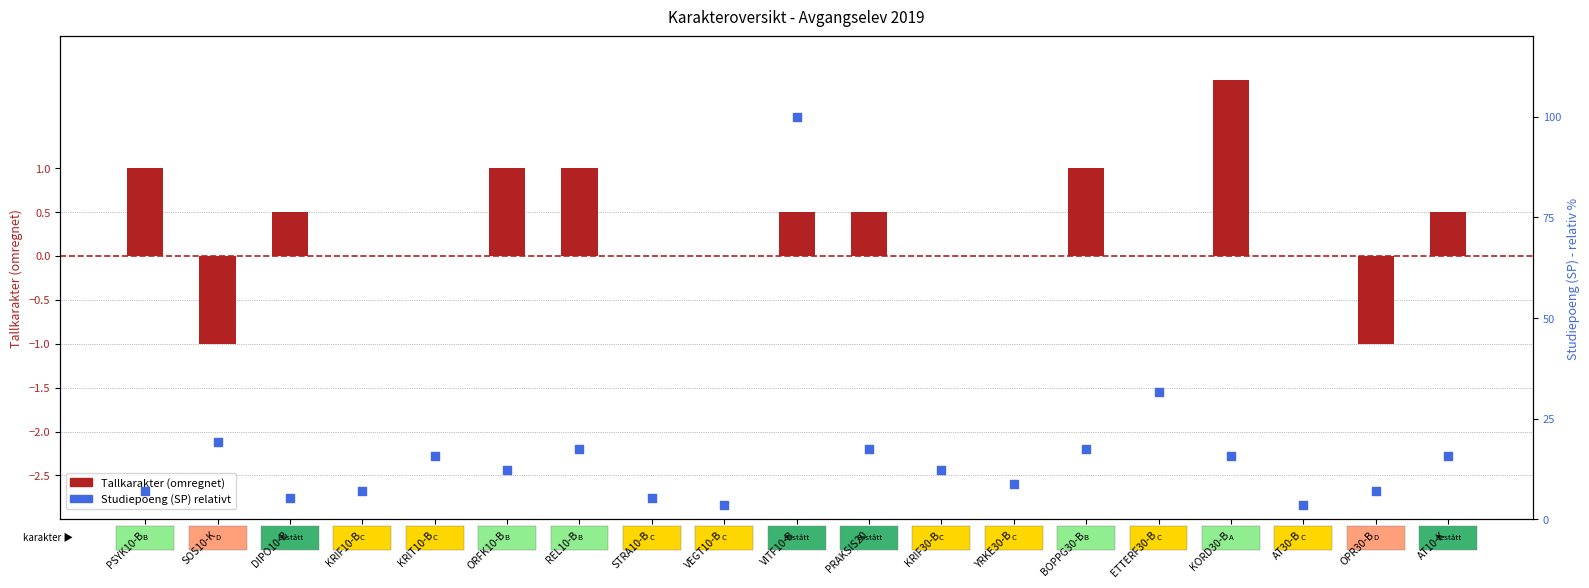

What is the total value across all series at KRIF30-B?

12.3